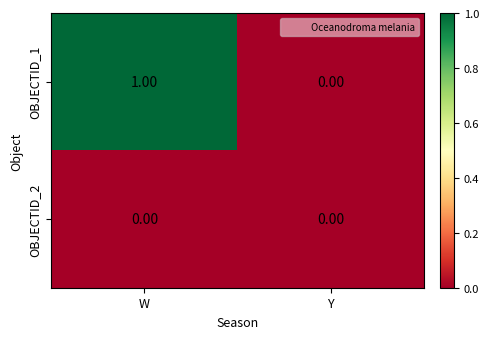

Rank the series by their average value, from highest to lowest.

OBJECTID_1, OBJECTID_2